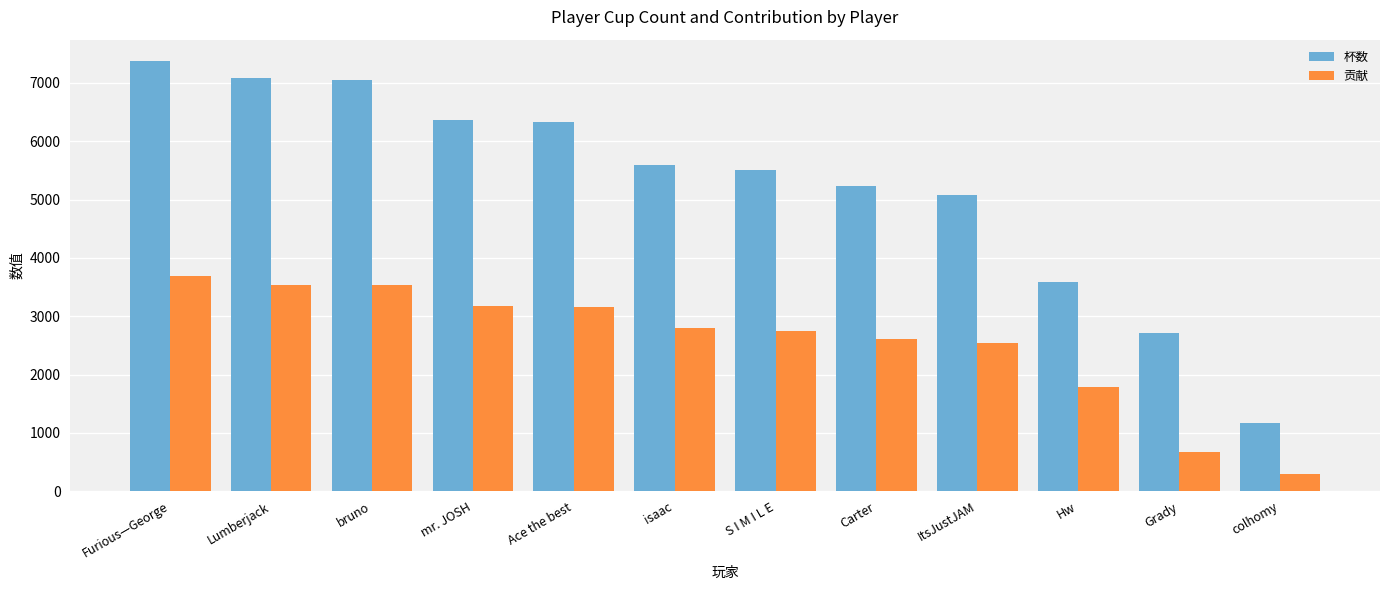

What position from the right is Lumberjack?

11